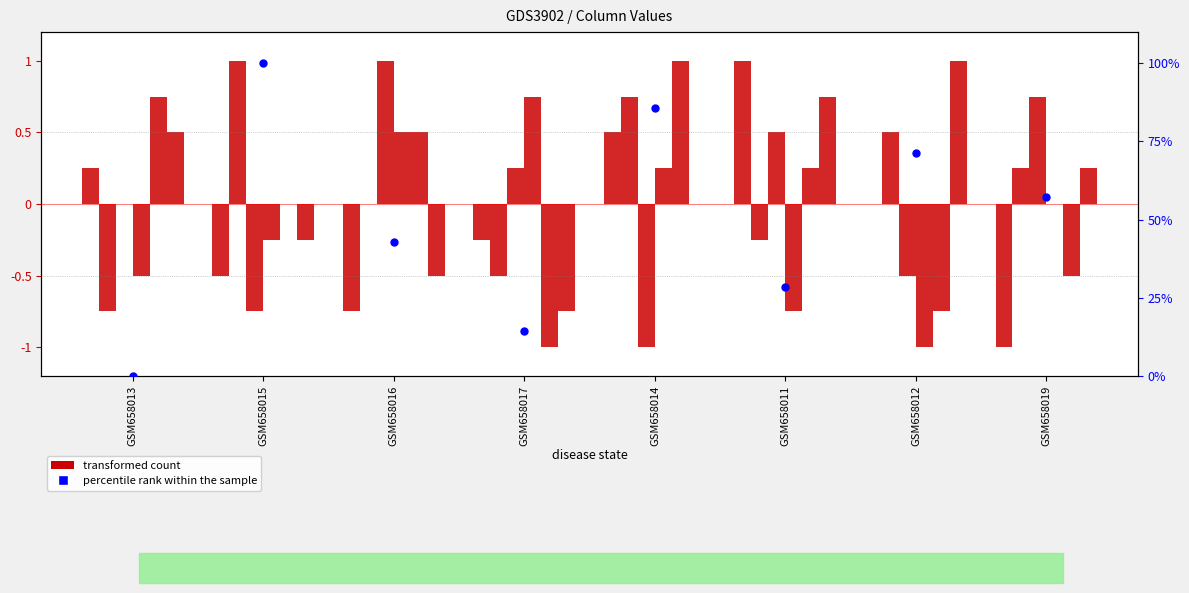

What is the total value across all series at GSM658016?

42.1